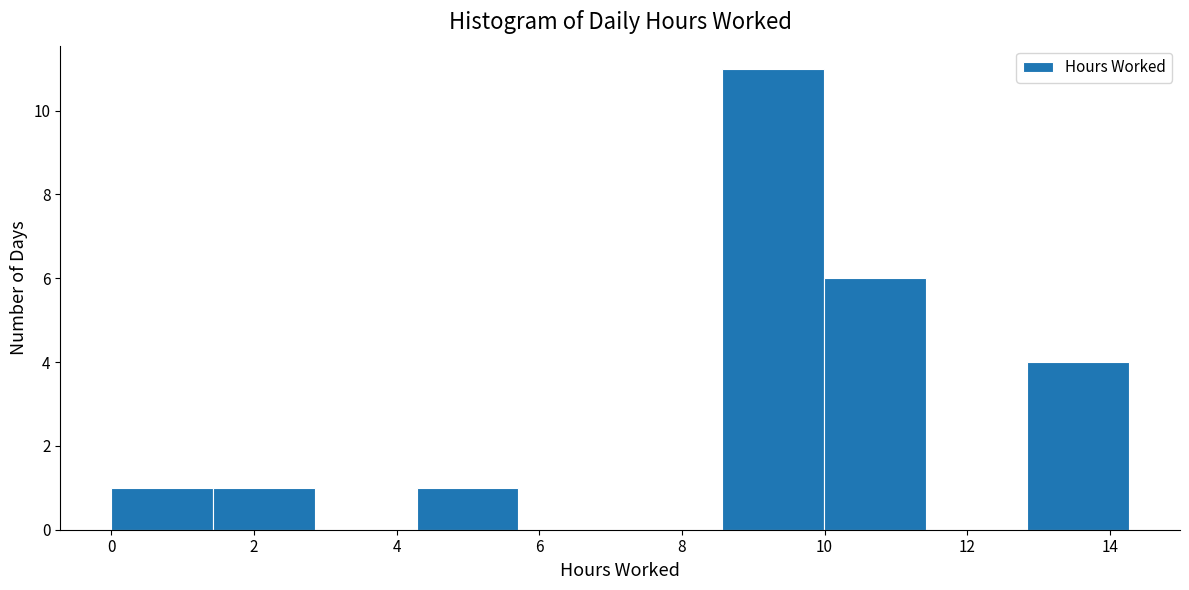

What is the height of the bar covering 0.0 to 1.4 on the x-axis? Neither the bar edges nor the heights are printed on the chart, so give them approximately, as read against the axes.

1